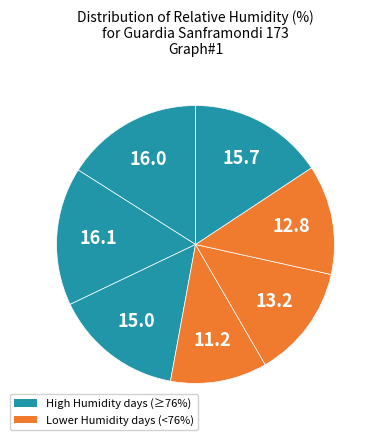

How many slices are in this pie chart?

7